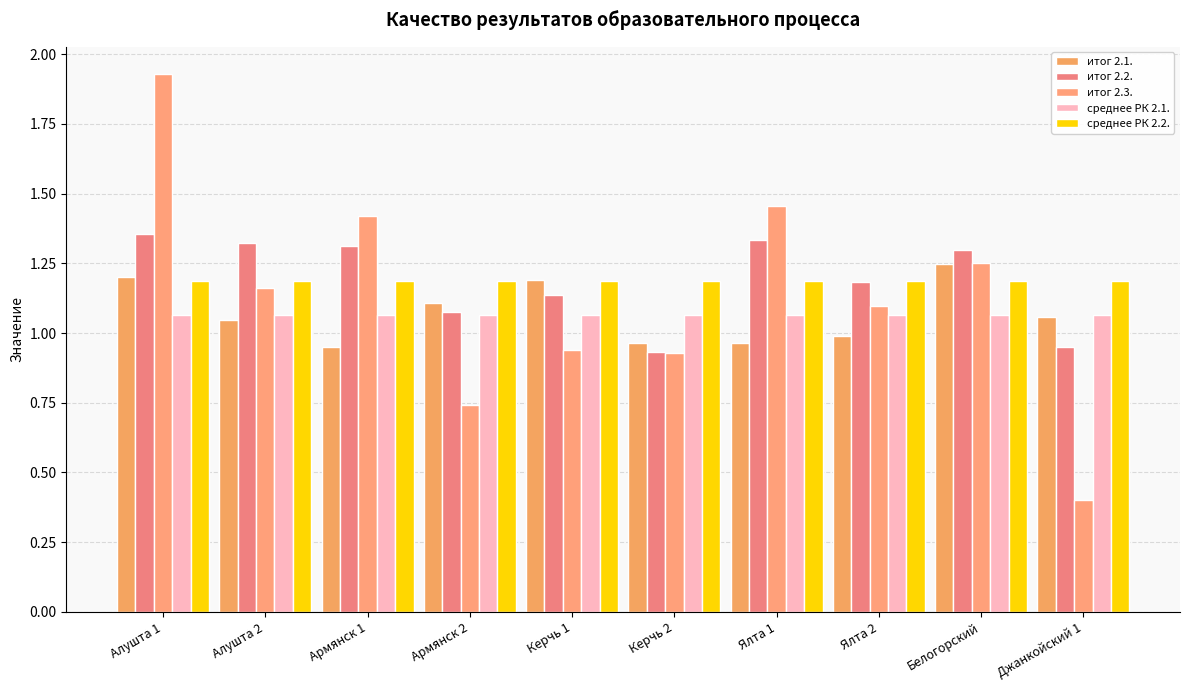

What position from the left is Керчь 2?

6